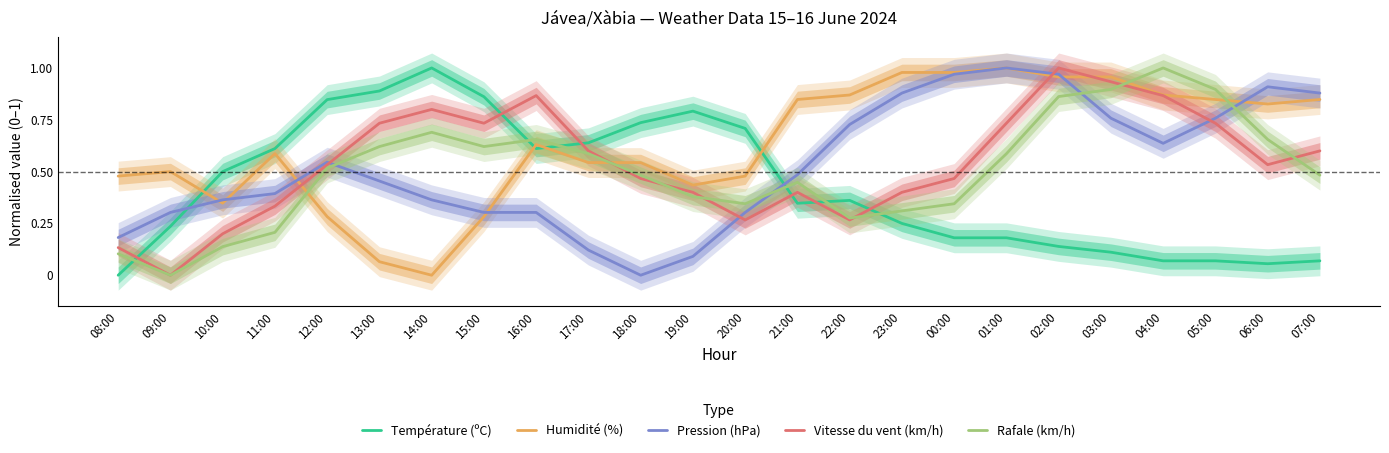

At how many categories does at least one series exceed 0?

24